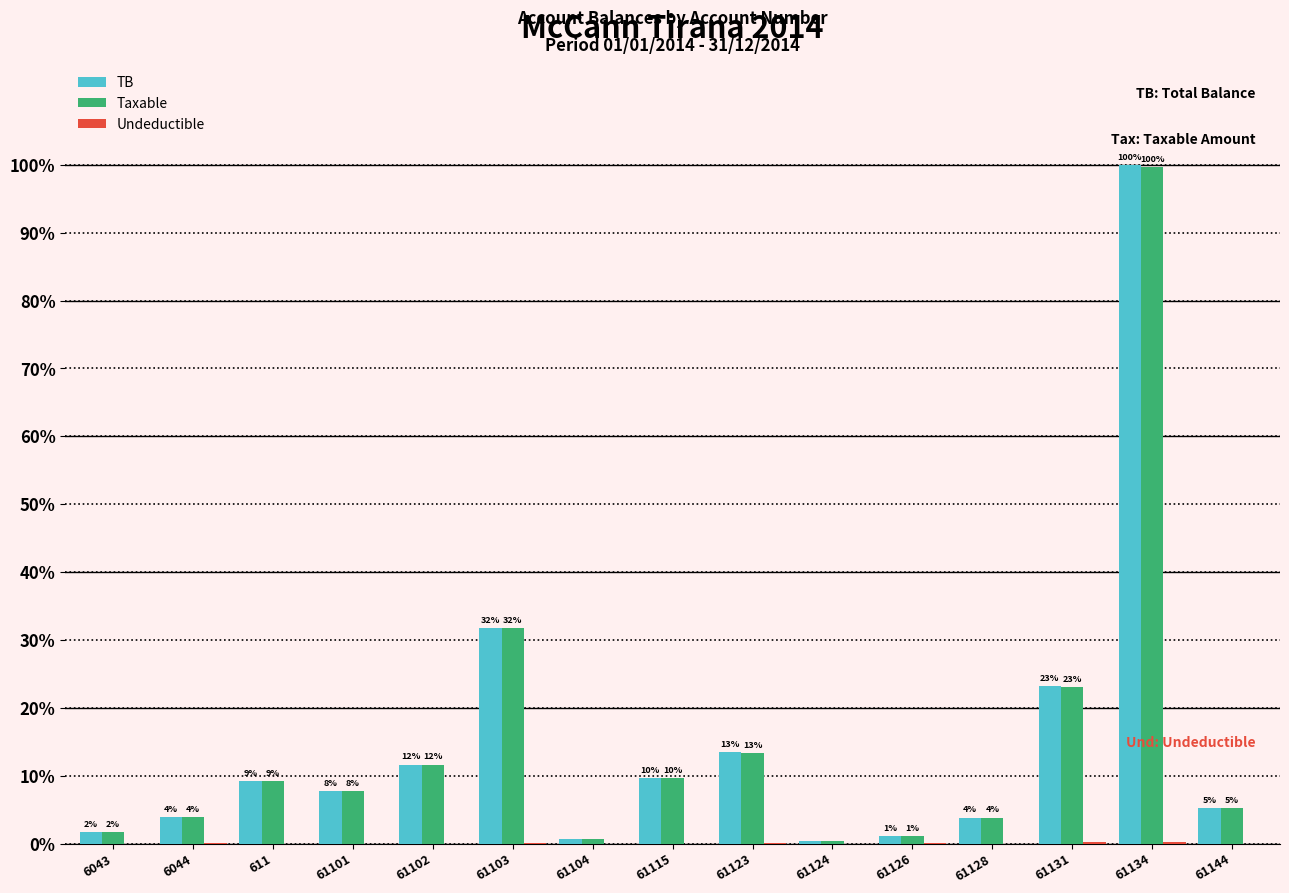

Which has a higher value, 61131 or 61124?

61131